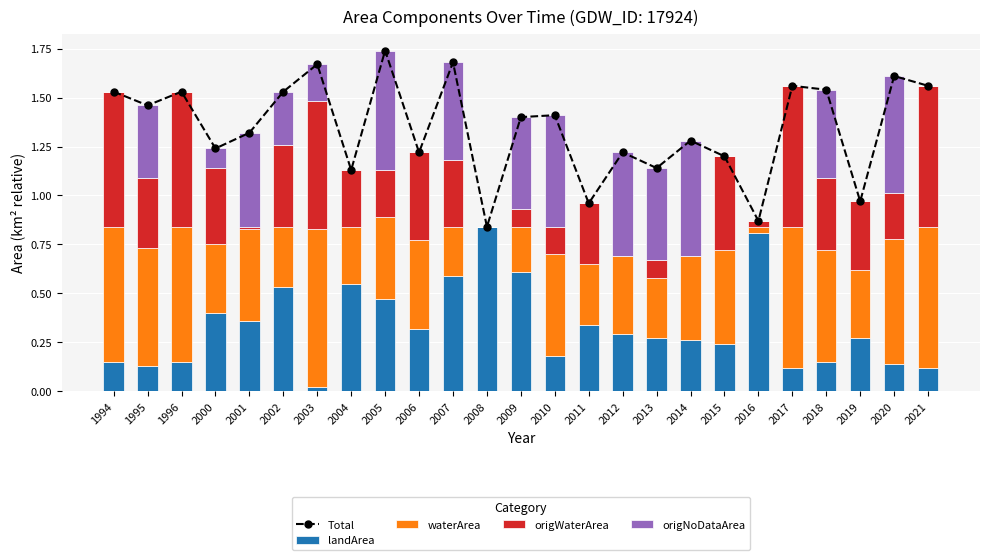

What is the maximum value for origWaterArea?

0.7